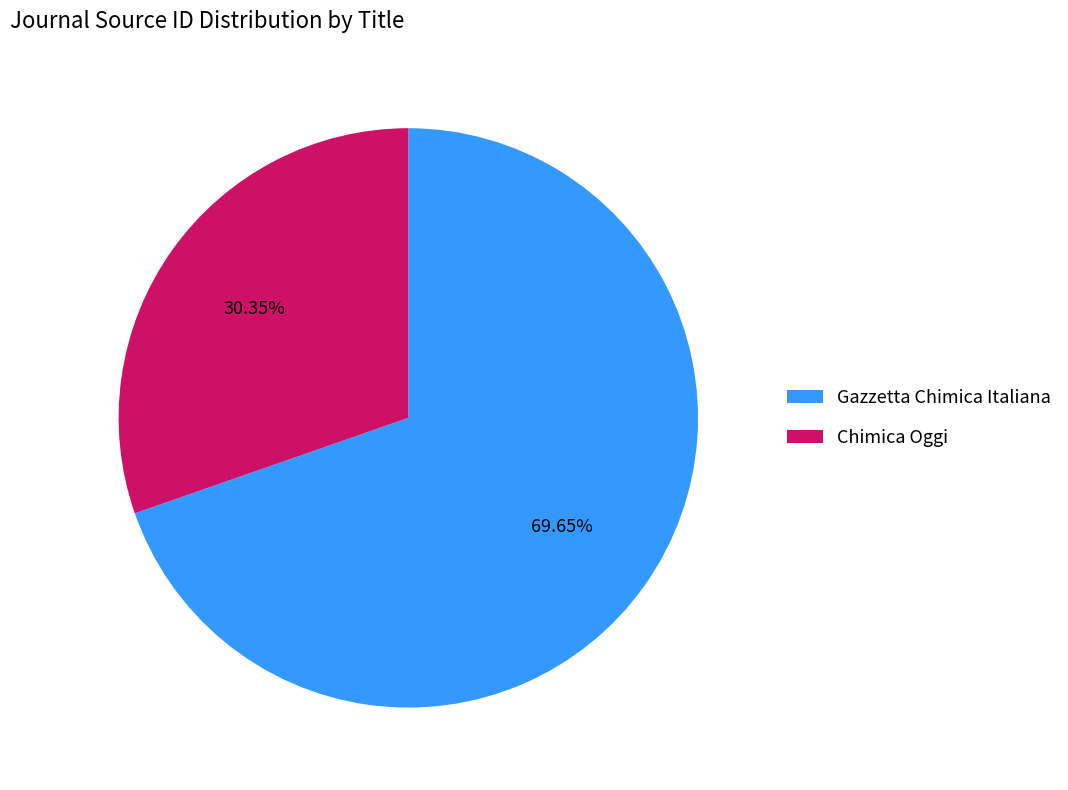

What is the smallest slice in the pie chart?

Chimica Oggi